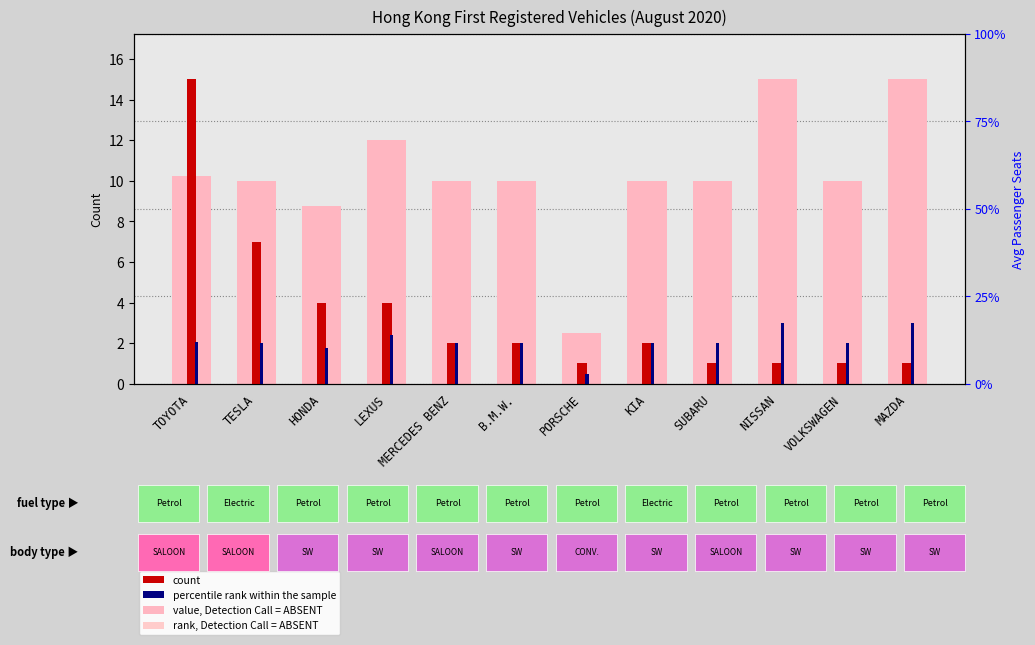

At which label is rank, Detection Call = ABSENT closest to 8?

HONDA